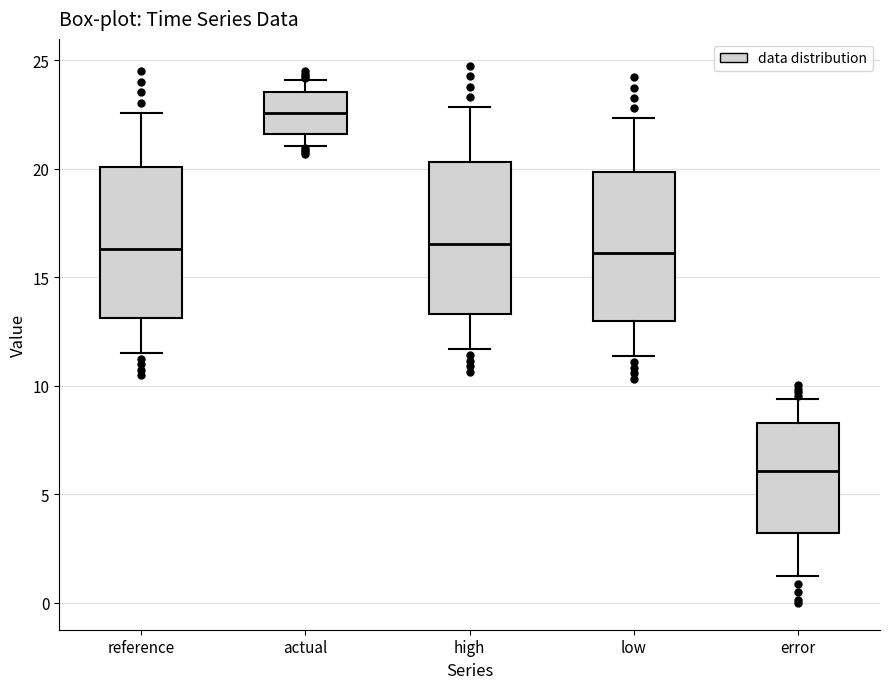

Reading left to right, transcribe this box plot: for each box, give where its median line is, the range the box spans, and where its two whiskers end, as read against the y-axis. The values are not printed on the chart, so give them approximately, as read against the axis.

reference: median 16.5, box 13.0 to 20.0, whiskers 11.5 to 22.5
actual: median 22.5, box 21.5 to 23.5, whiskers 21.0 to 24.0
high: median 16.5, box 13.5 to 20.5, whiskers 11.5 to 23.0
low: median 16.0, box 13.0 to 20.0, whiskers 11.5 to 22.5
error: median 6.0, box 3.0 to 8.5, whiskers 1.5 to 9.5